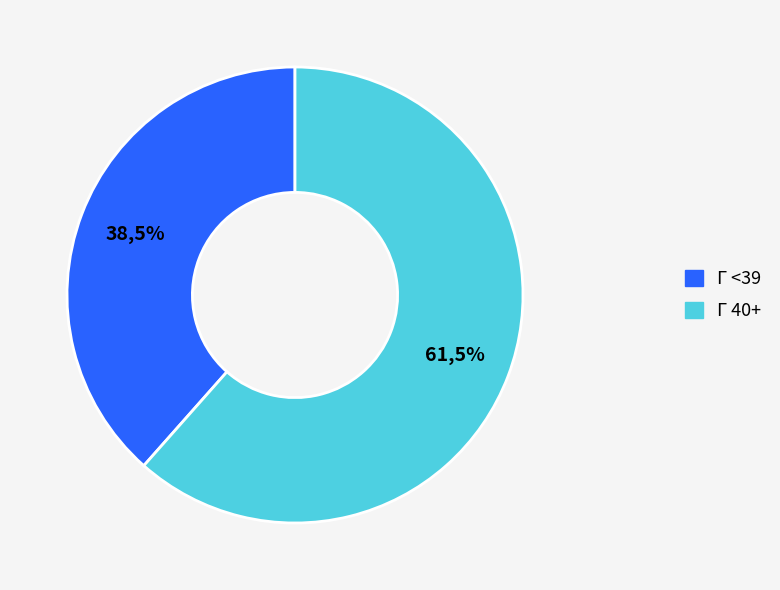

Is it true that Γ <39 is 38% of the pie?

True